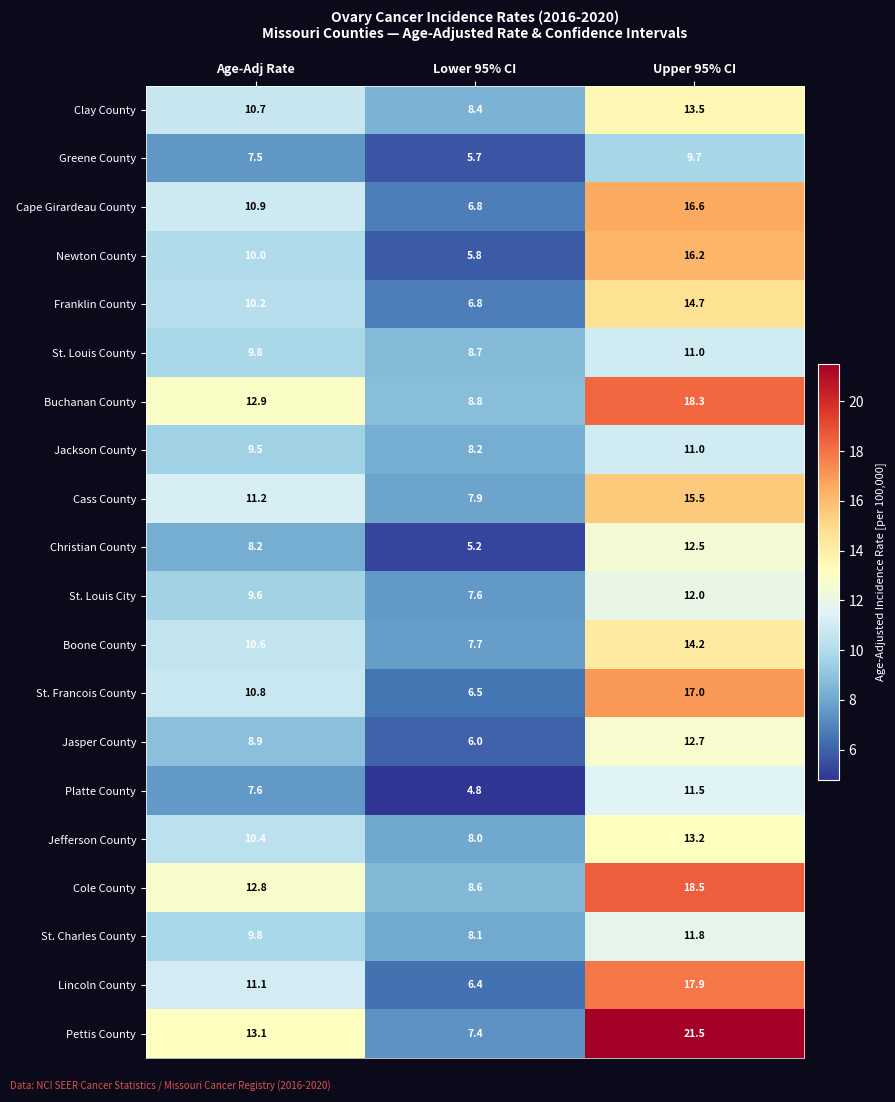

What is the greatest value displayed?

21.5